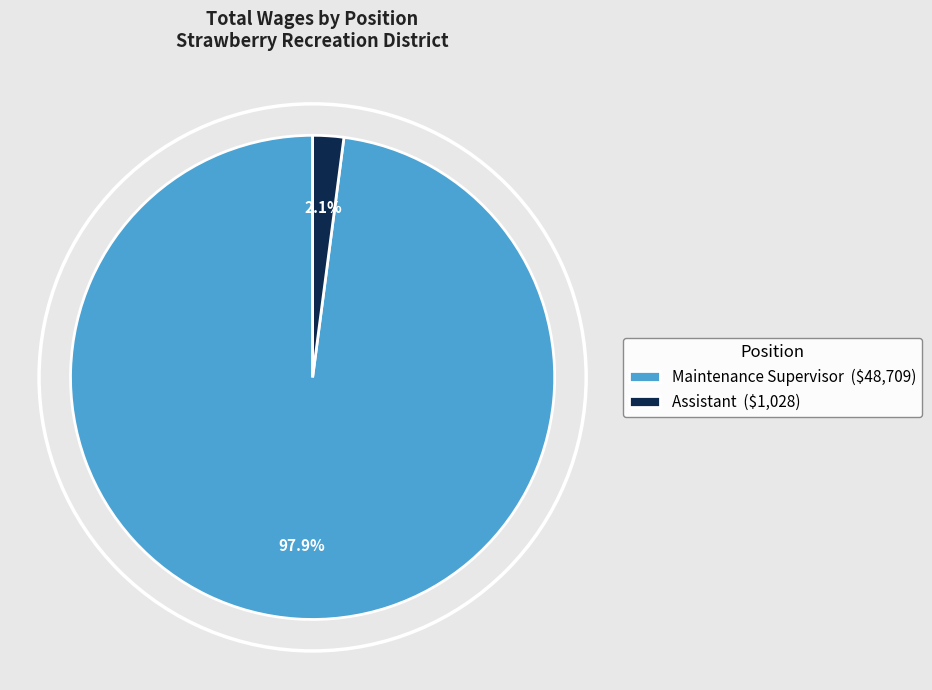

Which slice is the smallest?

Assistant